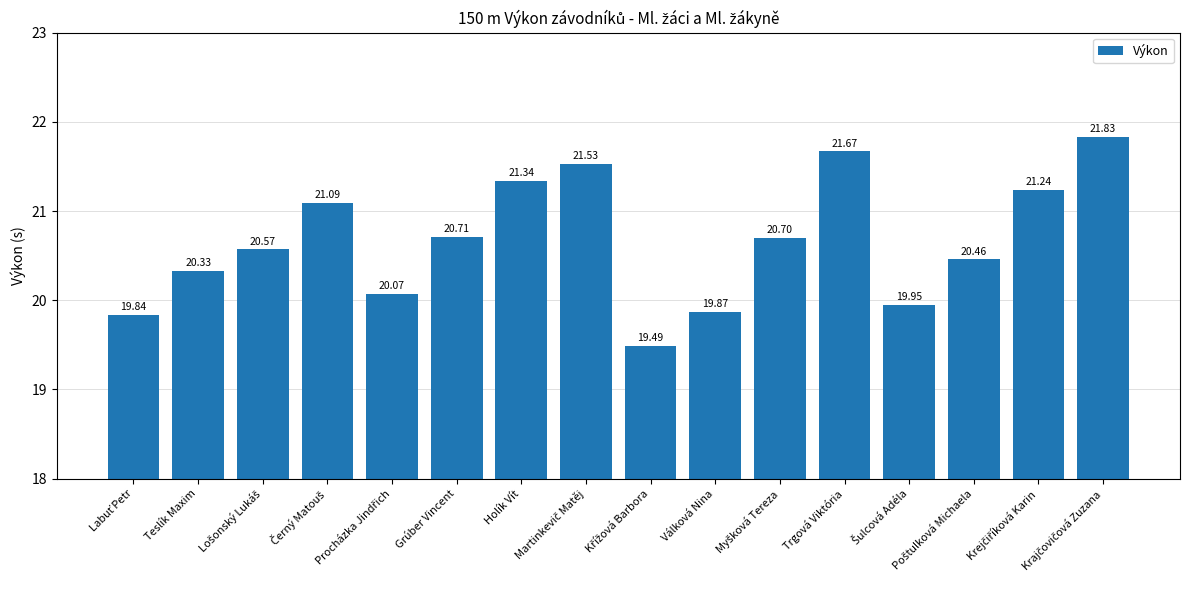

What is the difference between the second highest and minimum values?

2.2